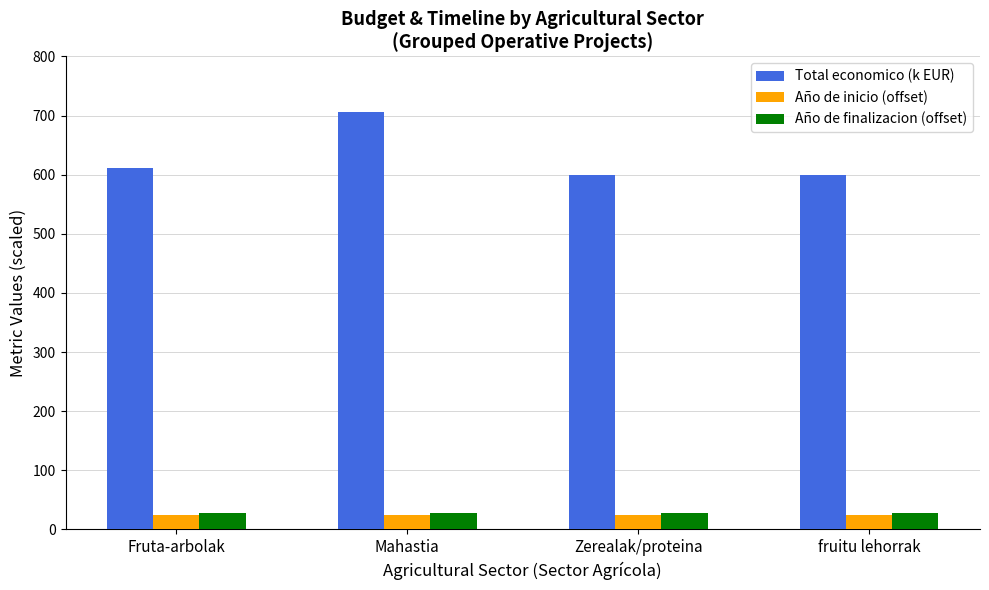

True or false: Total economico (k EUR) has a value of 706.7 at Mahastia.

True